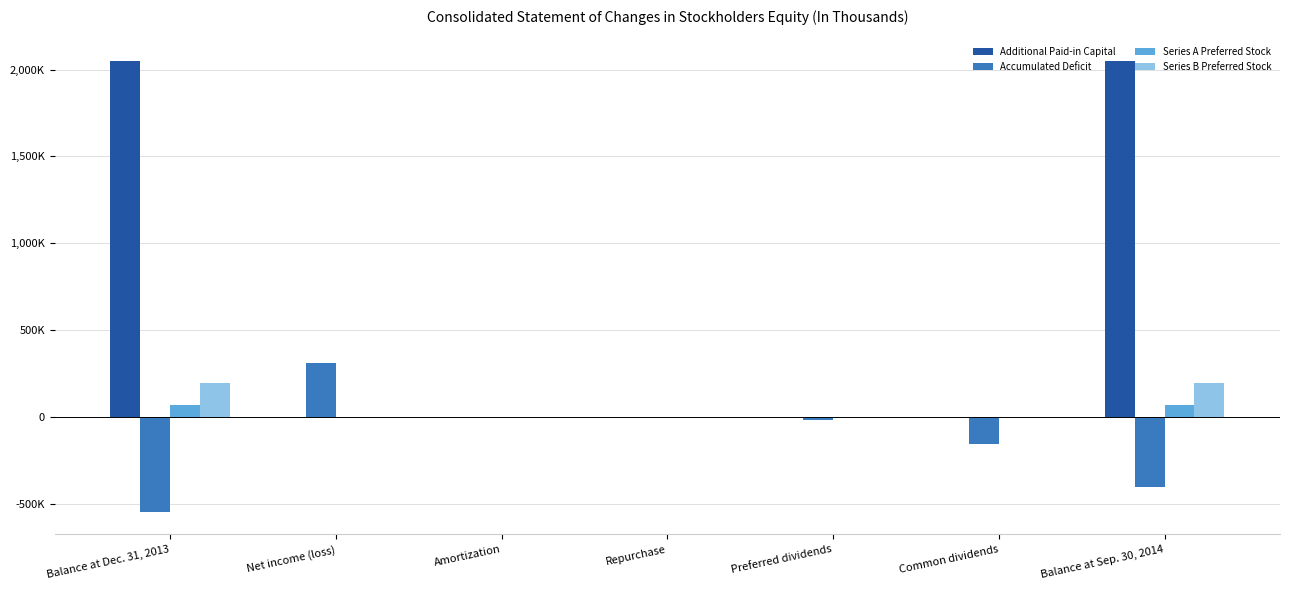

What is the label of the 2nd bar from the left?

Net income (loss)